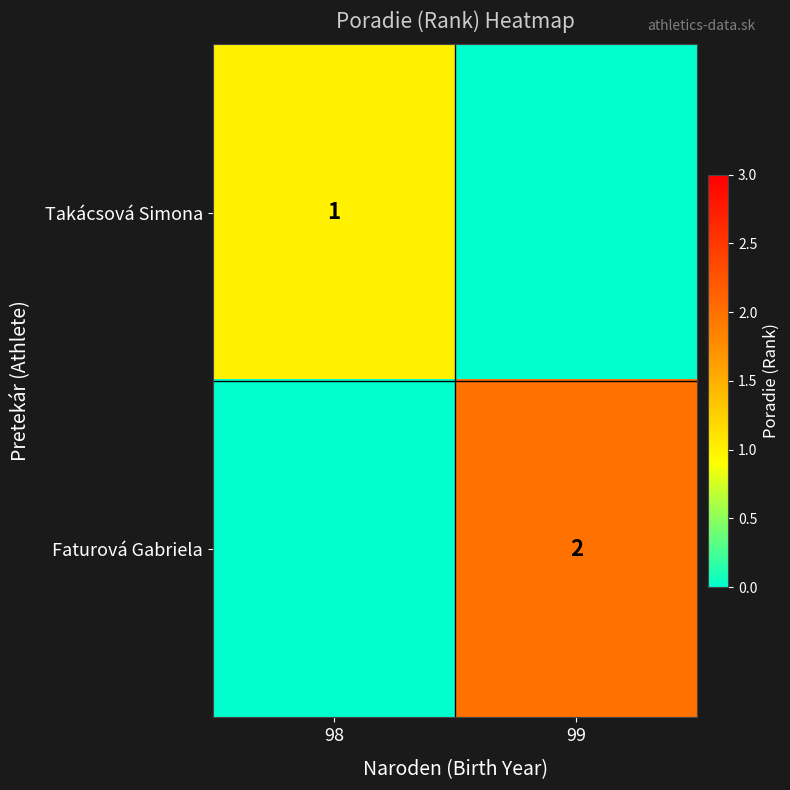

Which label corresponds to the smallest value in the chart?

99